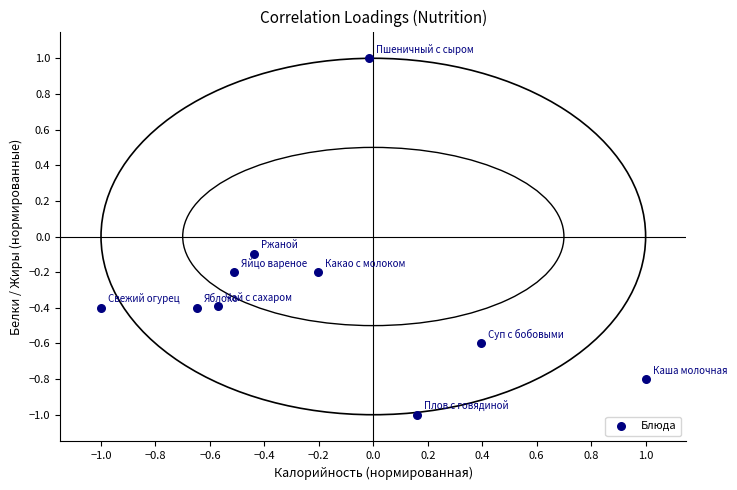

What is the range of Y values (max minus min)?

2.0